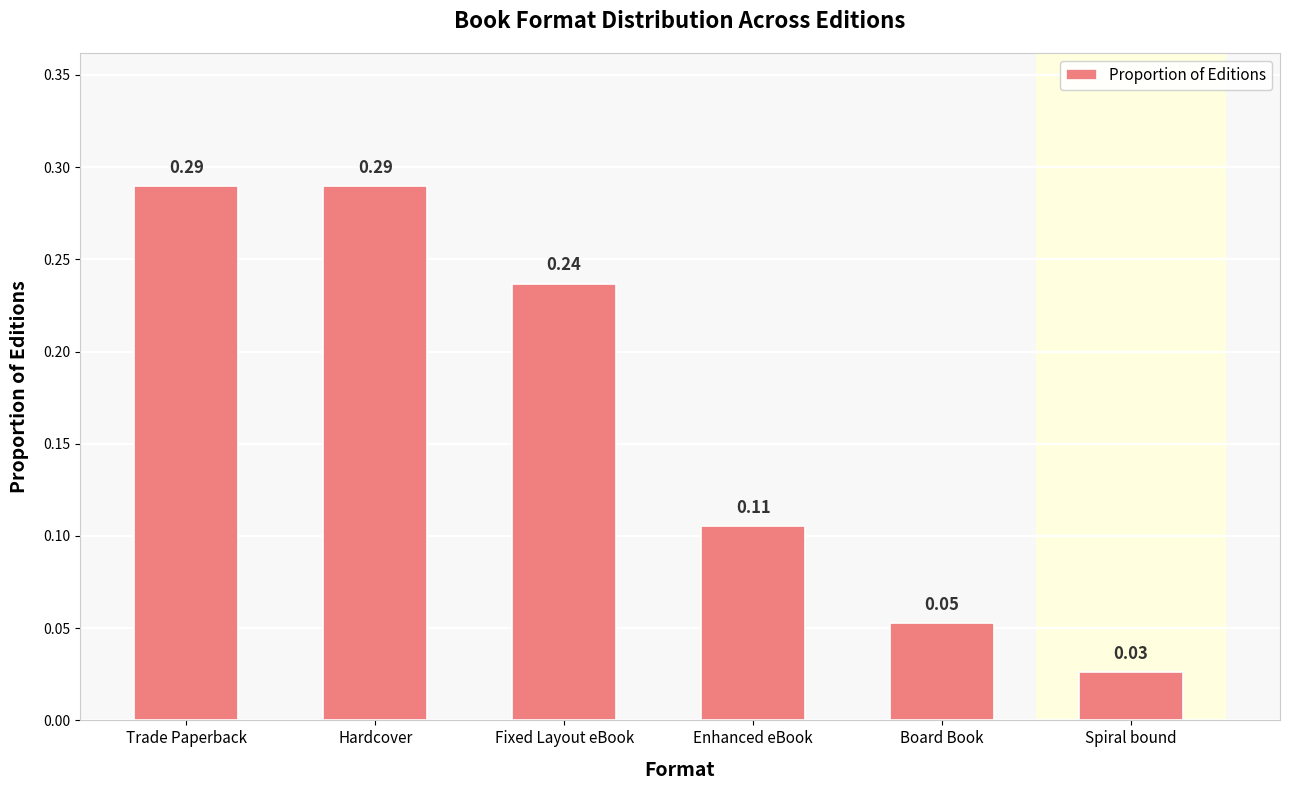

Between Hardcover and Enhanced eBook, which is larger?

Hardcover